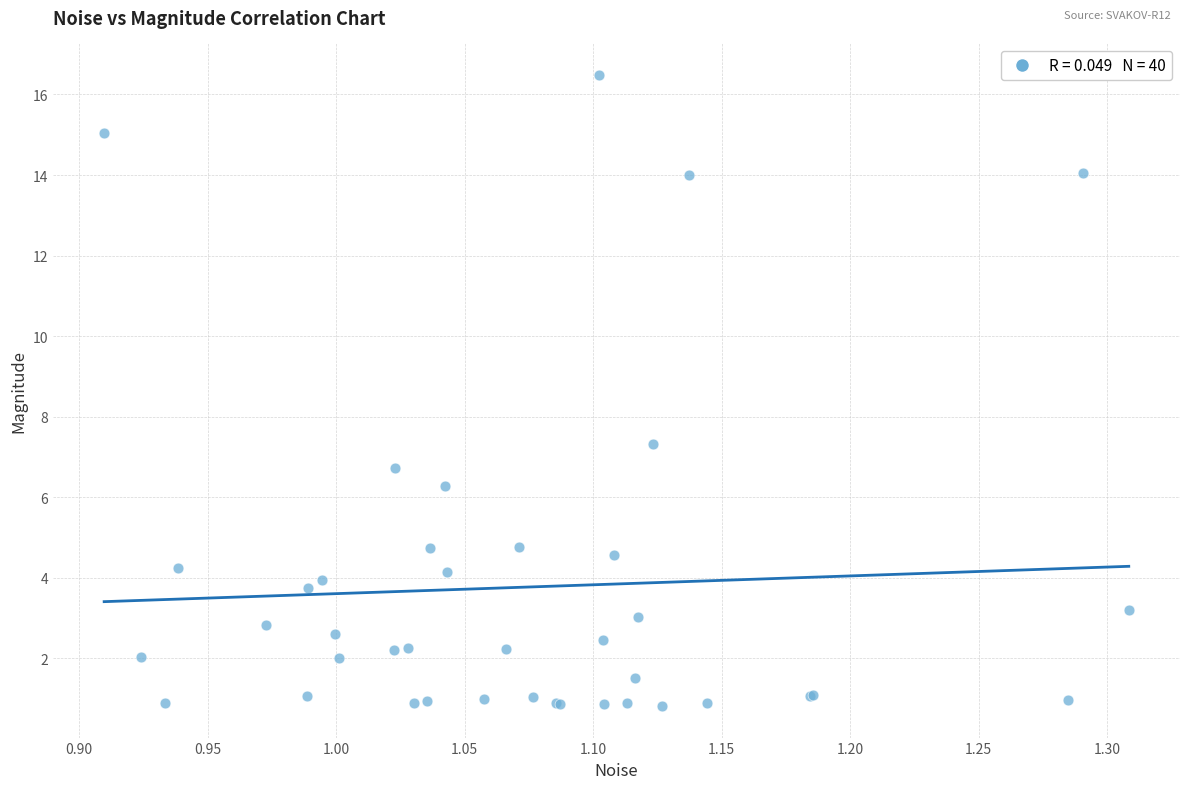

What Y value in the scatter plot is closest to 8?

7.3